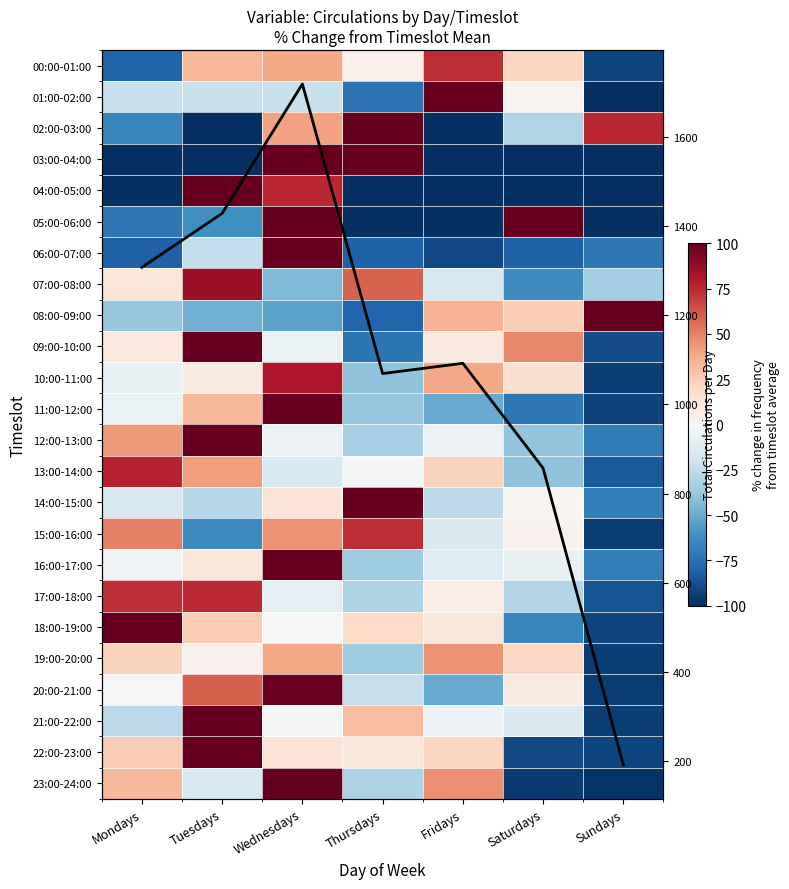

How many values in 15:00-16:00 are below zero?

3